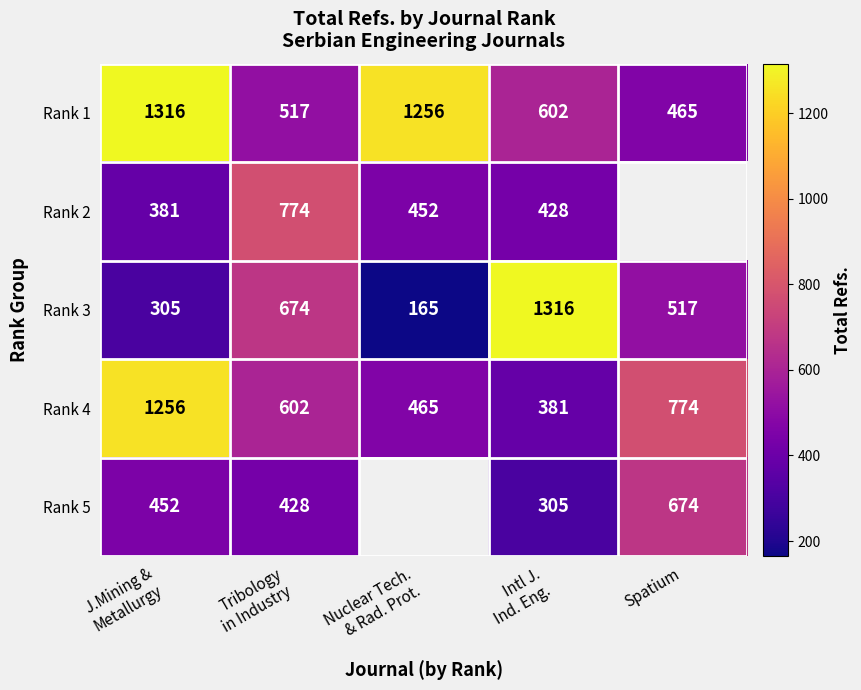

Where is Rank 4 nearest to the value 818?

Spatium